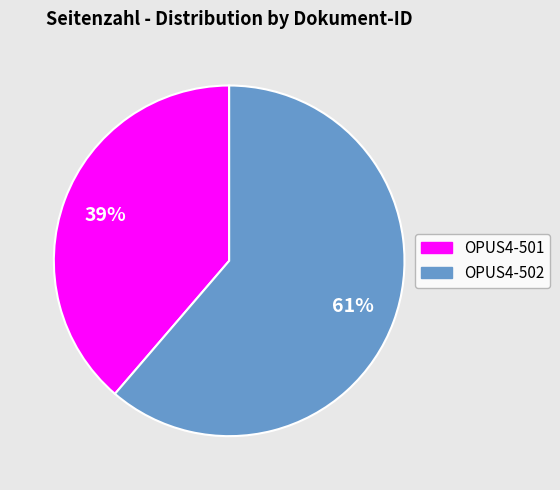

Which has a higher value, OPUS4-502 or OPUS4-501?

OPUS4-502